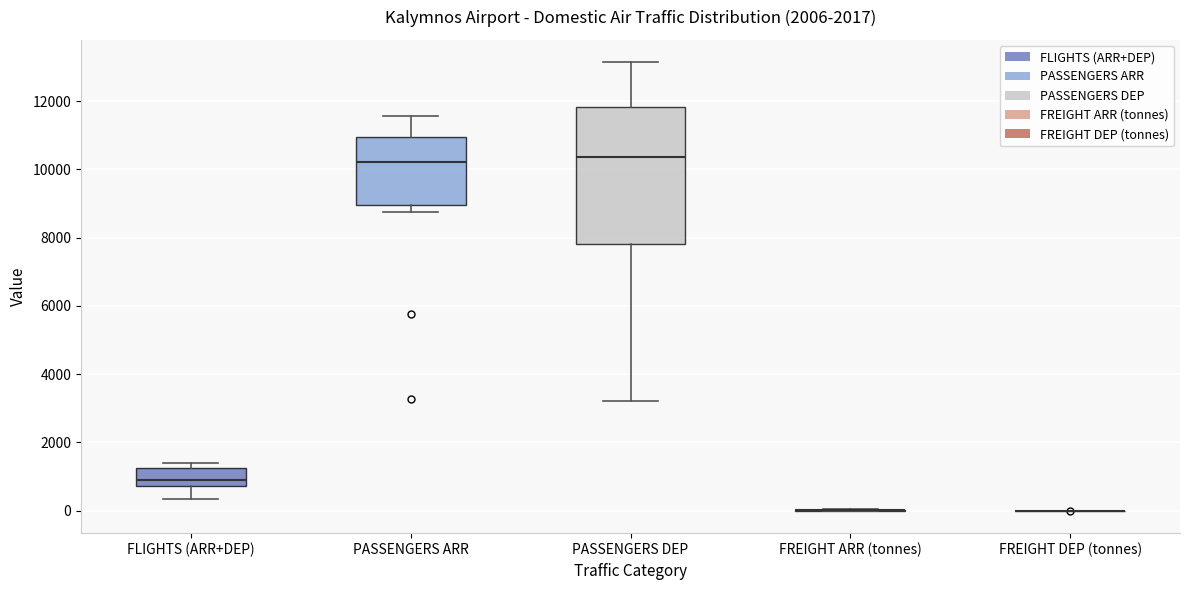

Where is the upper edge of the box for PASSENGERS DEP on the y-axis? The values are not printed on the chart, so give them approximately, as read against the axis.

11800